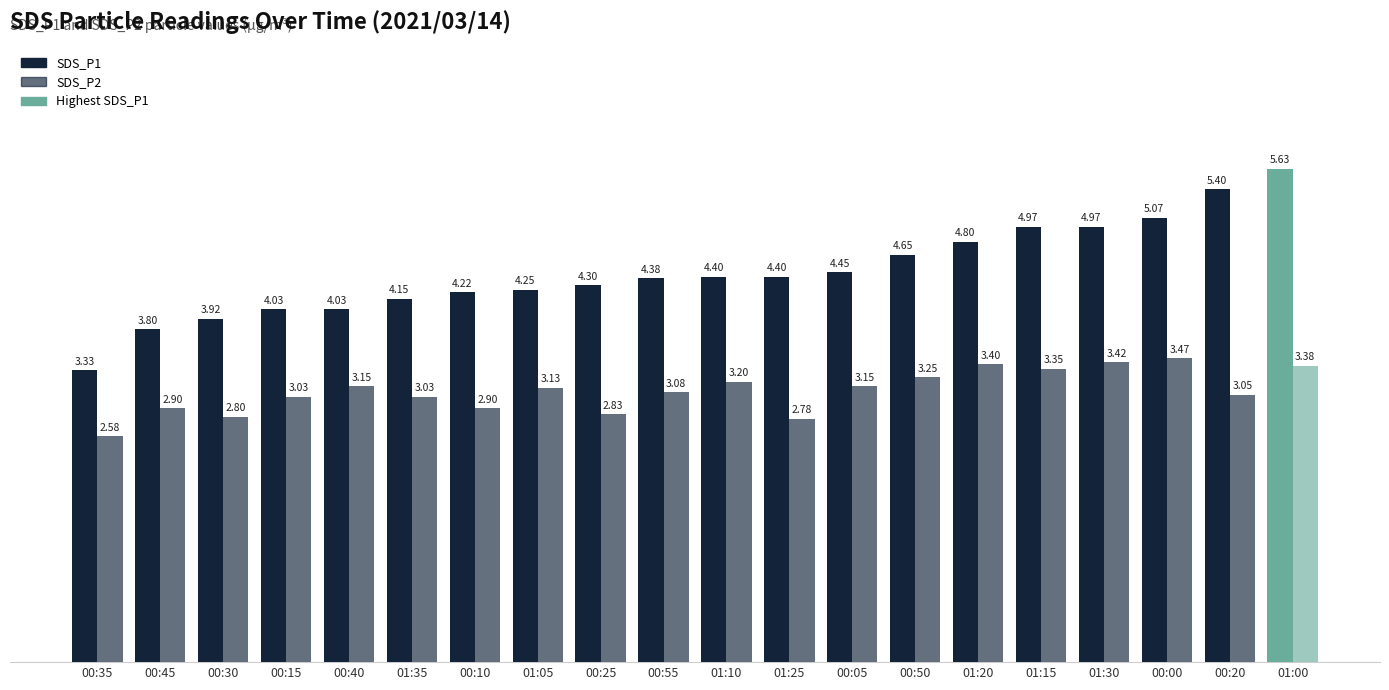

Between 01:15 and 00:00, which is larger?

00:00